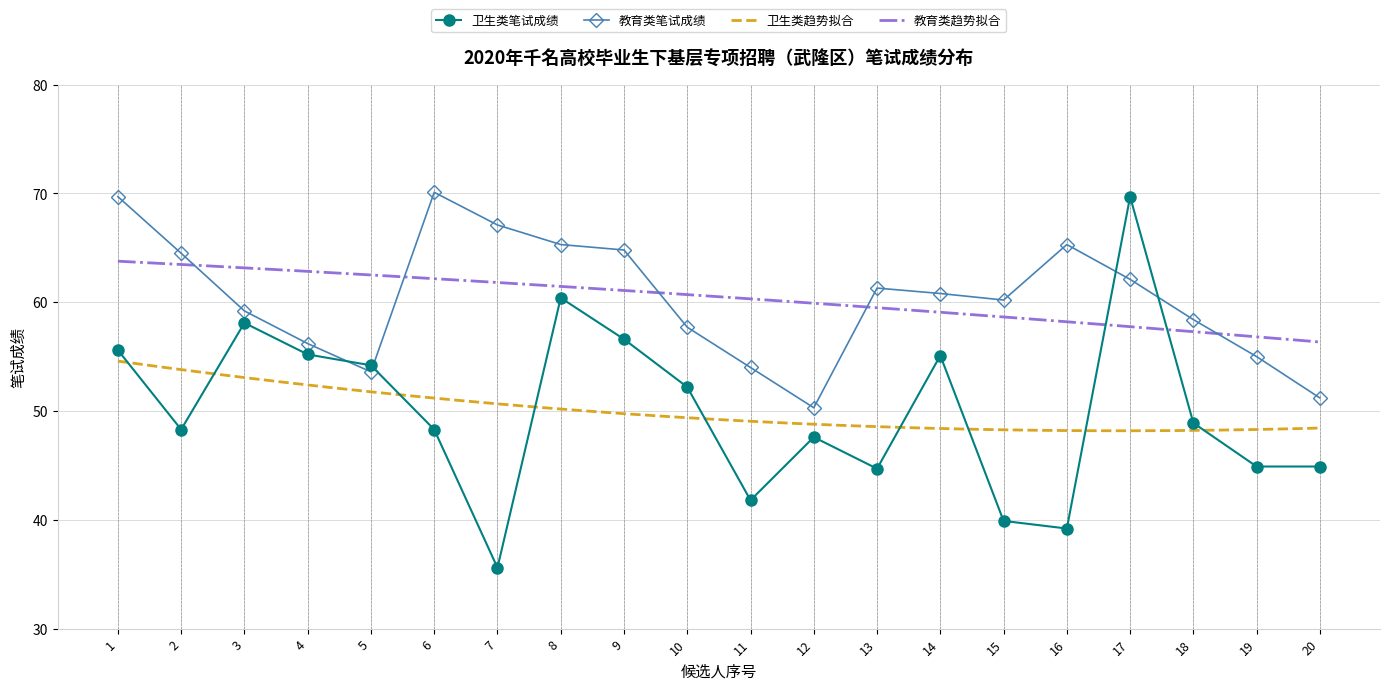

How many data points in 卫生类笔试成绩 are less than 48?

8